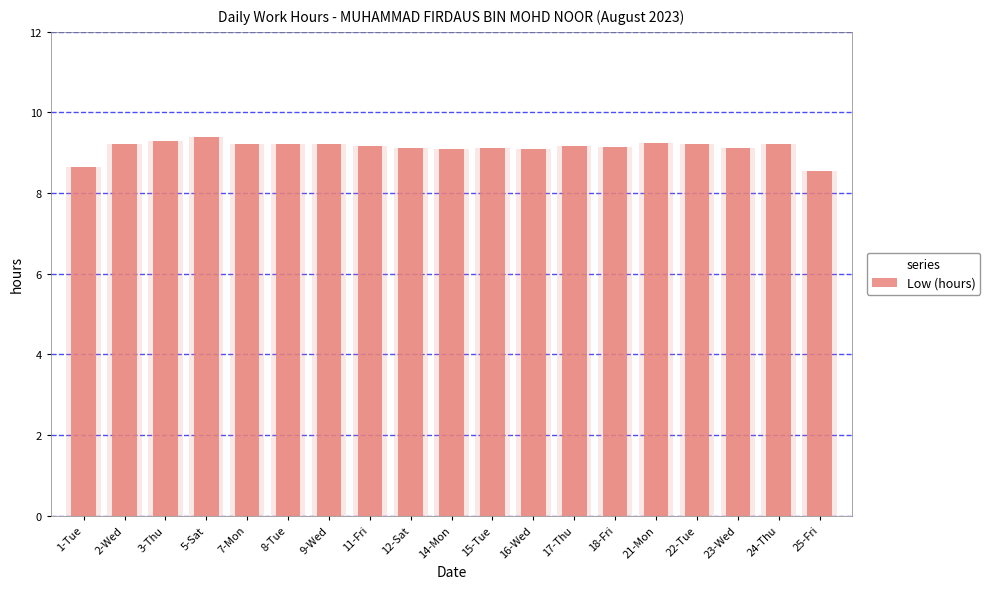

Reading right to left, what are all the values shown in this chart?

8.5	9.2	9.1	9.2	9.2	9.2	9.2	9.1	9.1	9.1	9.1	9.2	9.2	9.2	9.2	9.4	9.3	9.2	8.7